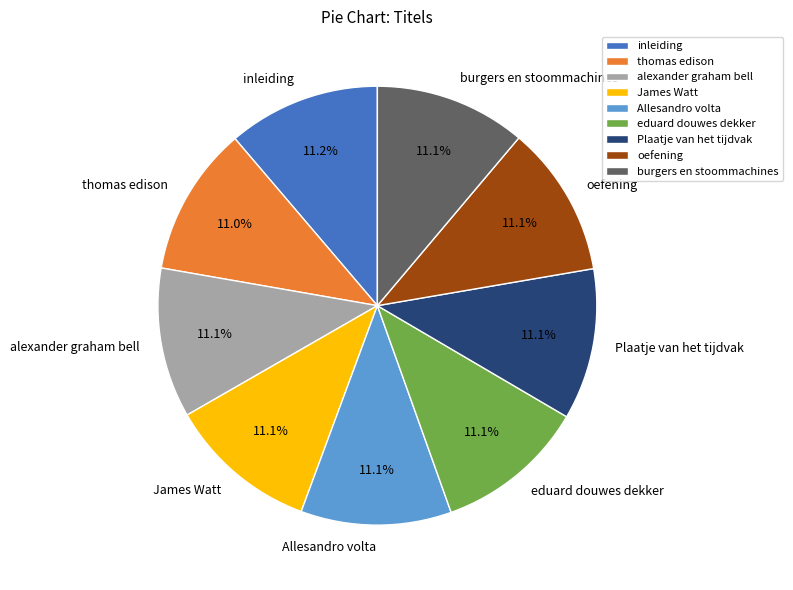

Is thomas edison the majority of the pie?

No